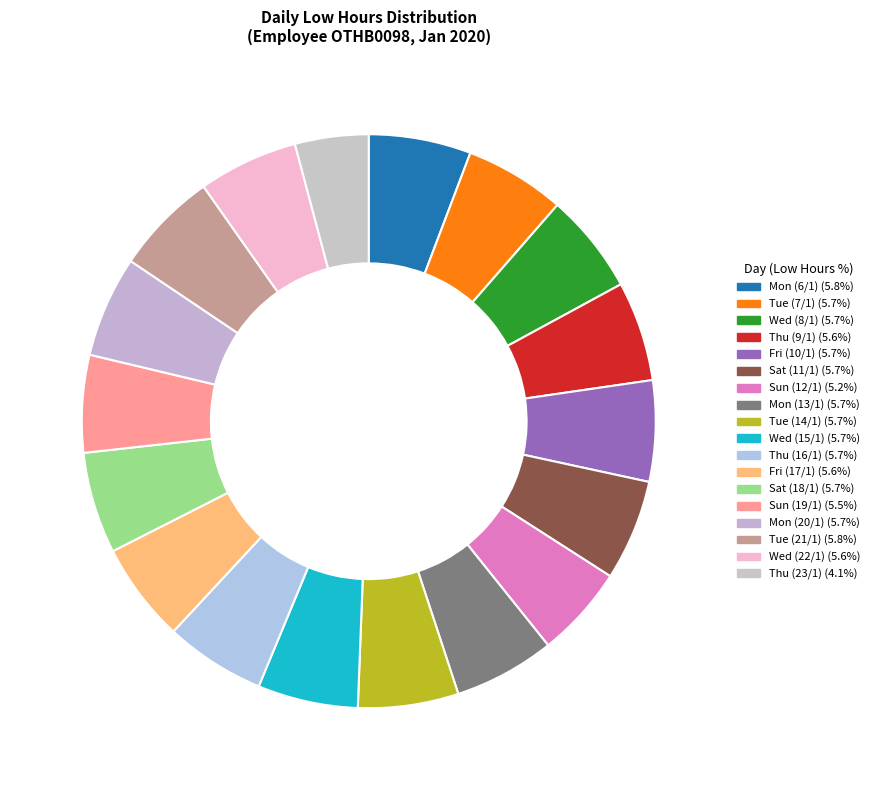

How many segments does this pie chart have?

18